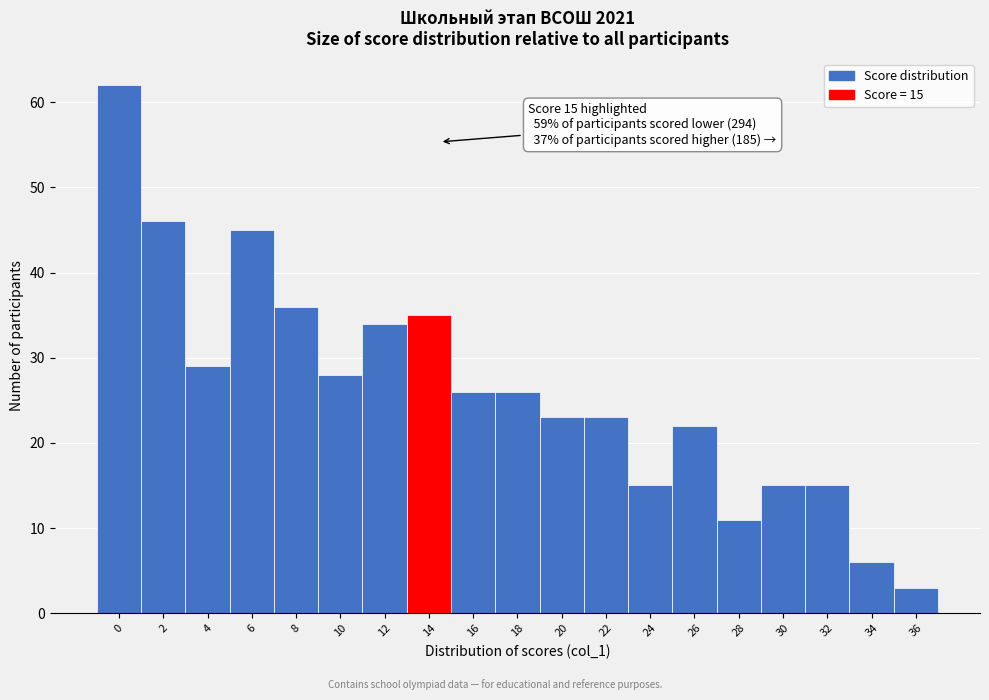

Reading right to left, transcribe all the data shown in this chart.

3	6	15	15	11	22	15	23	23	26	26	35	34	28	36	45	29	46	62